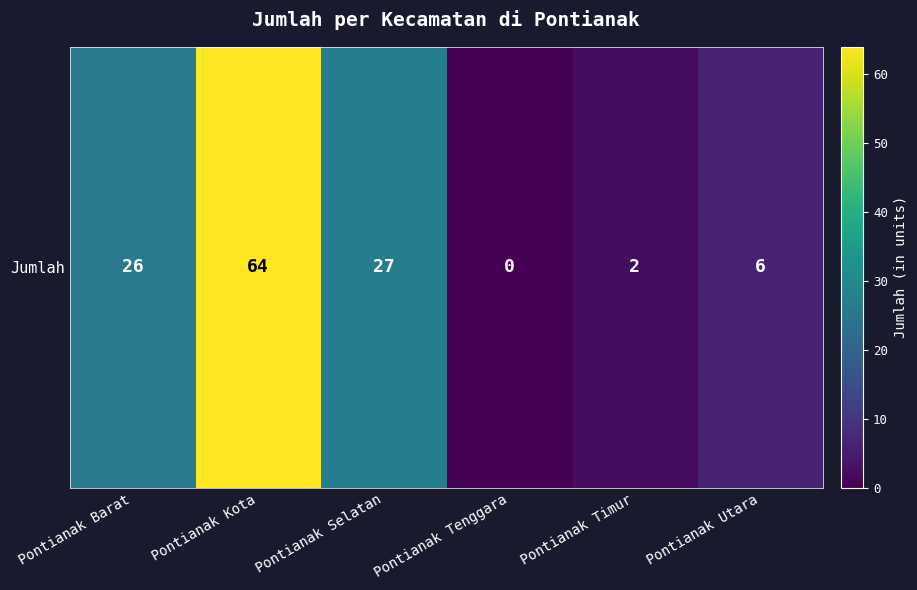

The chart shows a value of 3 at Pontianak Utara. True or false?

False